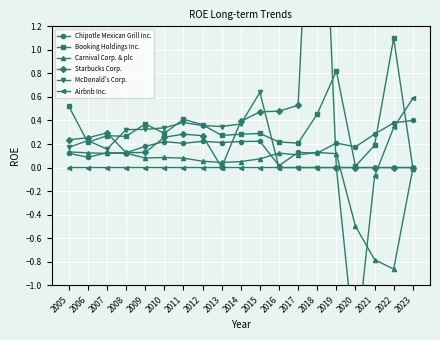

Is the value of McDonald's Corp. at 2018 greater than the value of Starbucks Corp. at 2010?

No